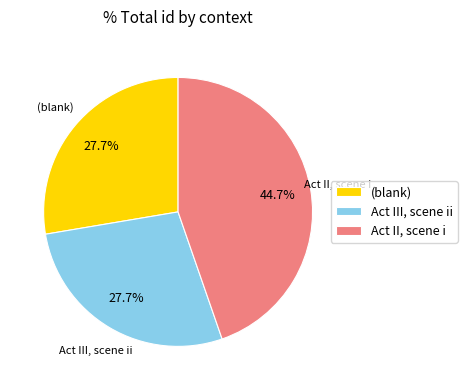

Do (blank) and Act III, scene ii together represent more than half of the pie?

Yes